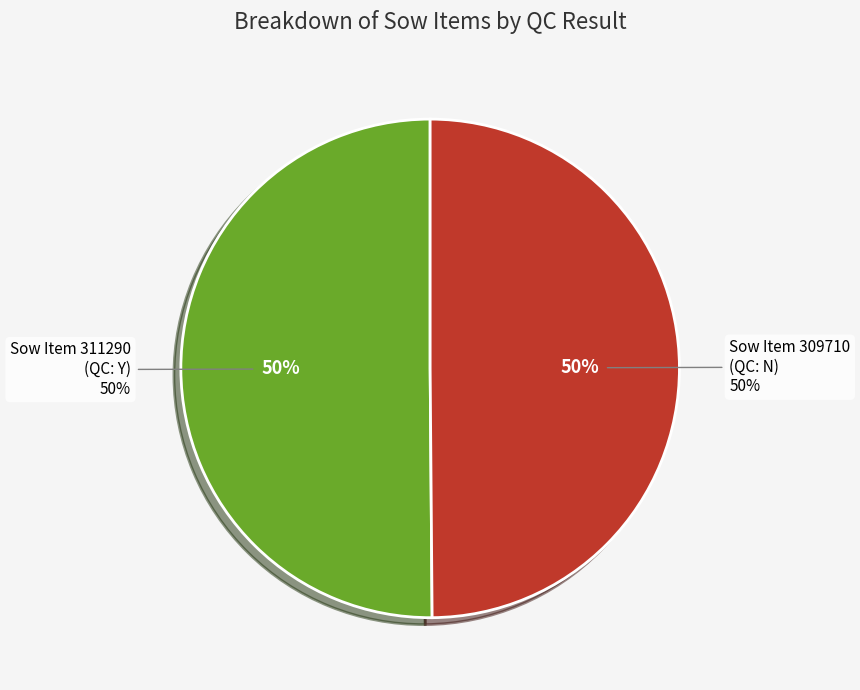

What percentage is the 311290 slice, to the nearest percent?

50%